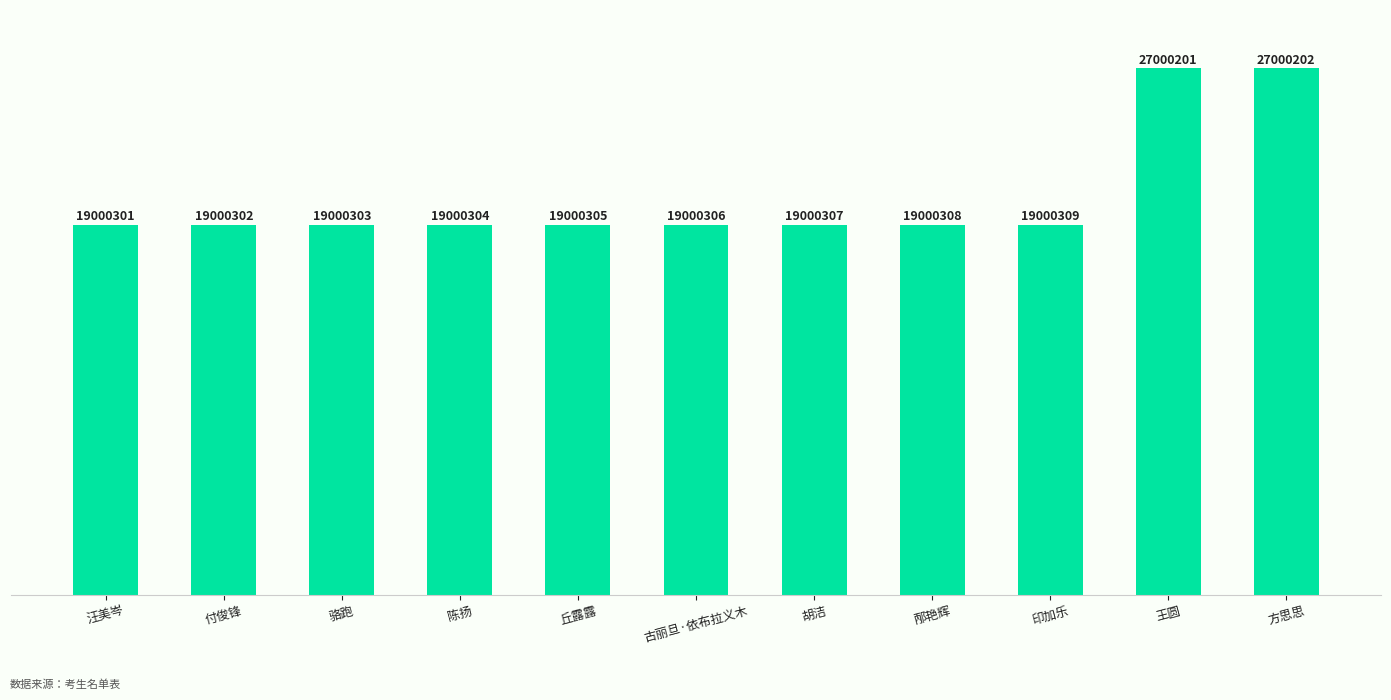

Which has a higher value, 胡洁 or 邴艳辉?

邴艳辉